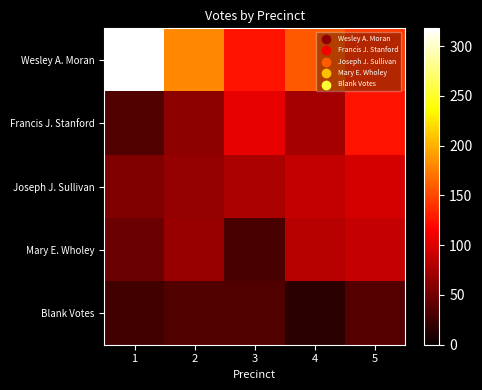

What is the difference between the highest and lowest values at 2?

147